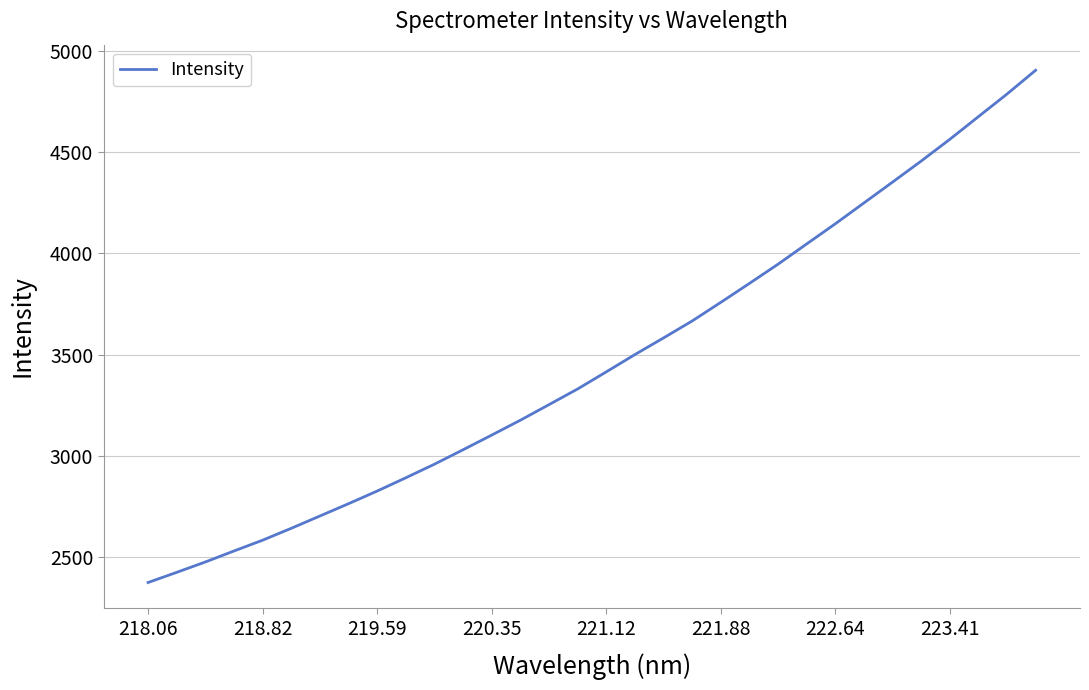

What is the smallest value displayed?

2373.8